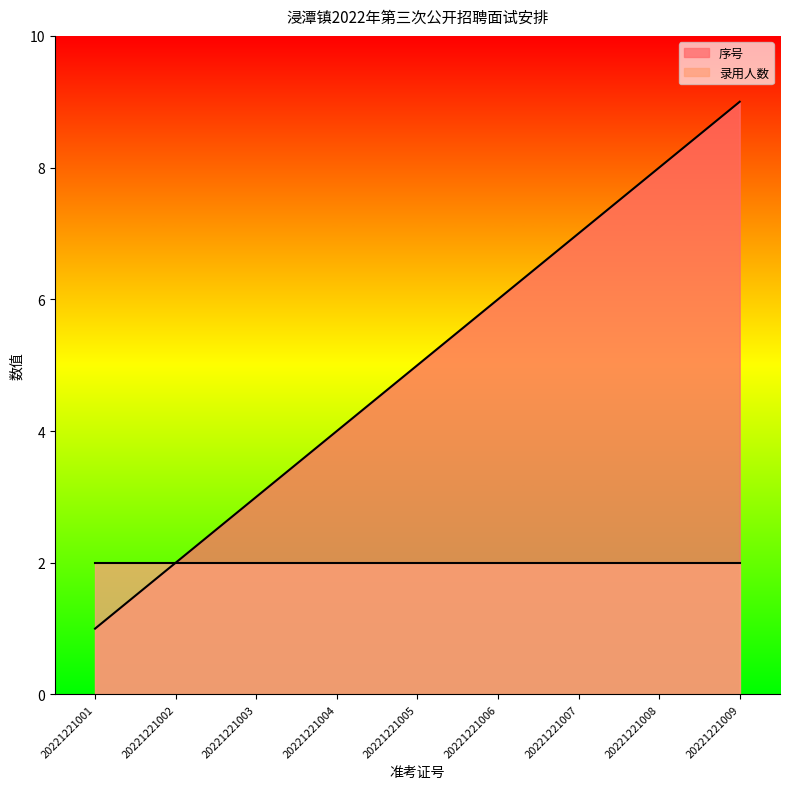

Reading left to right, extract all data points from this chart.

20221221001=1	20221221002=2	20221221003=3	20221221004=4	20221221005=5	20221221006=6	20221221007=7	20221221008=8	20221221009=9